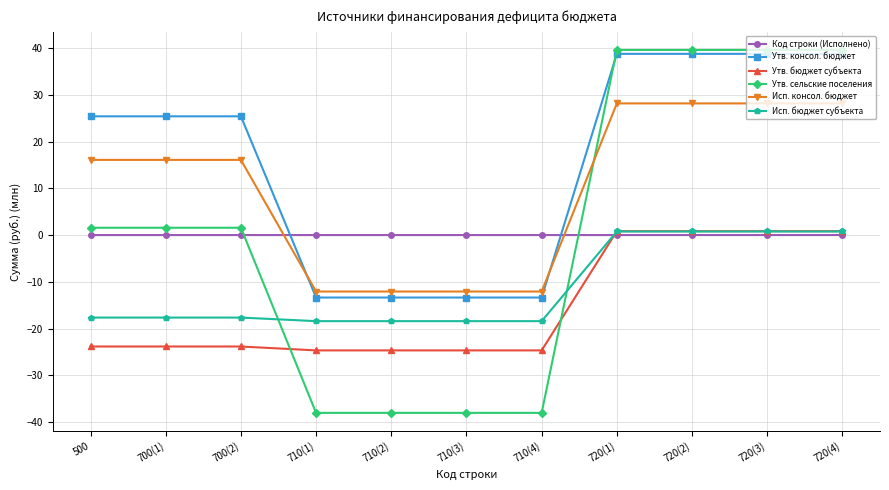

The value of Исп. консол. бюджет at 500 is 4.7. True or false?

False